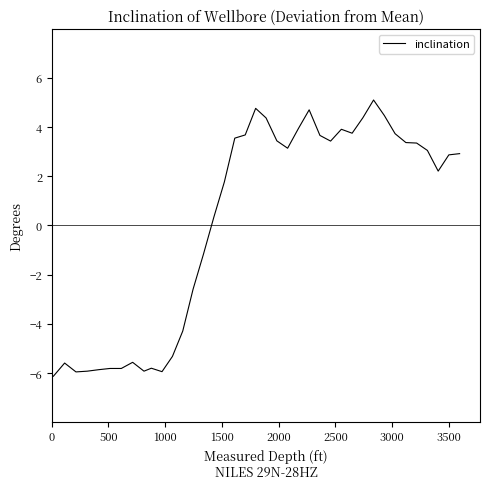

What is the difference between the maximum and minimum values?

11.2